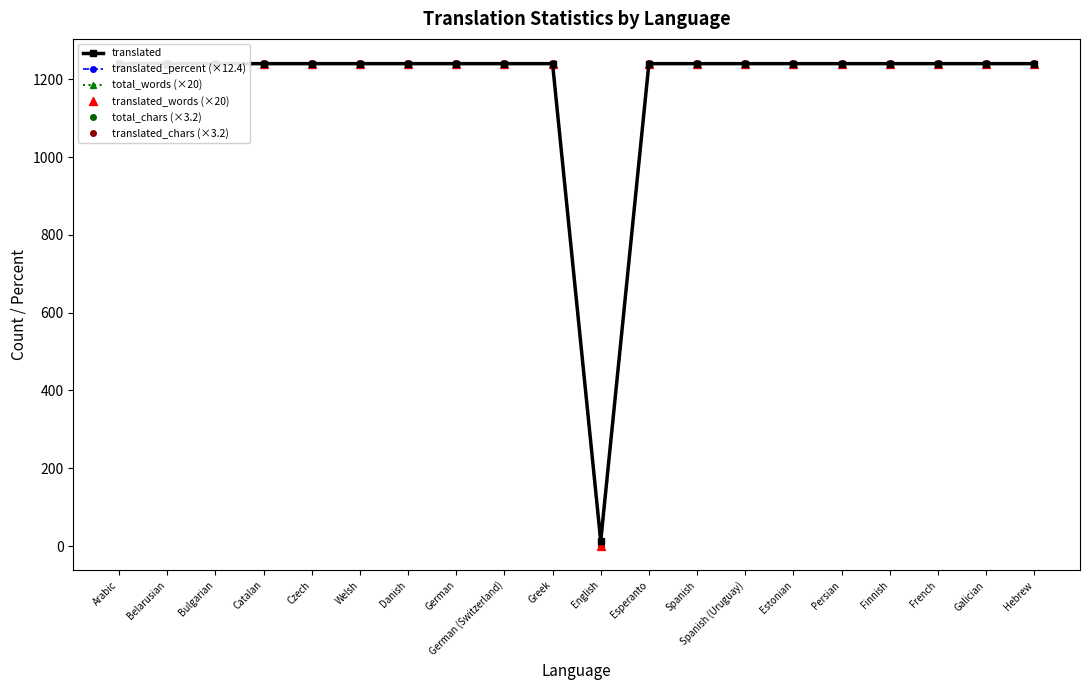

Rank the series at Greek from highest to lowest value.

total_chars (×3.2), translated_chars (×3.2), translated, translated_percent (×12.4), total_words (×20), translated_words (×20)